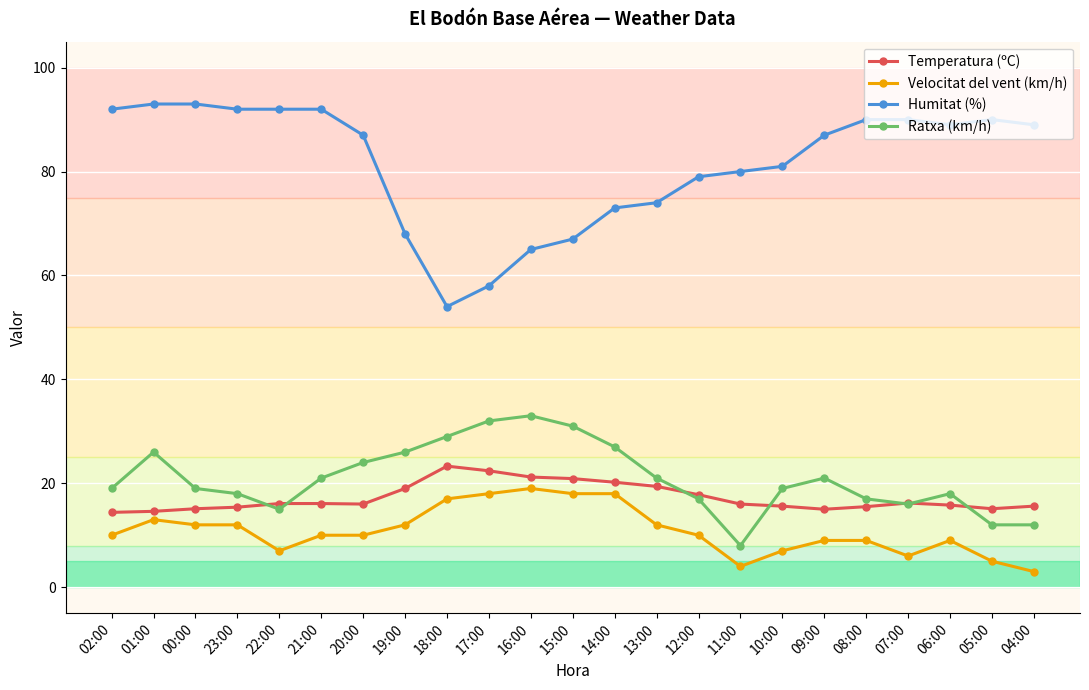

What are all the series names shown in the legend?

Temperatura (ºC), Velocitat del vent (km/h), Humitat (%), Ratxa (km/h)